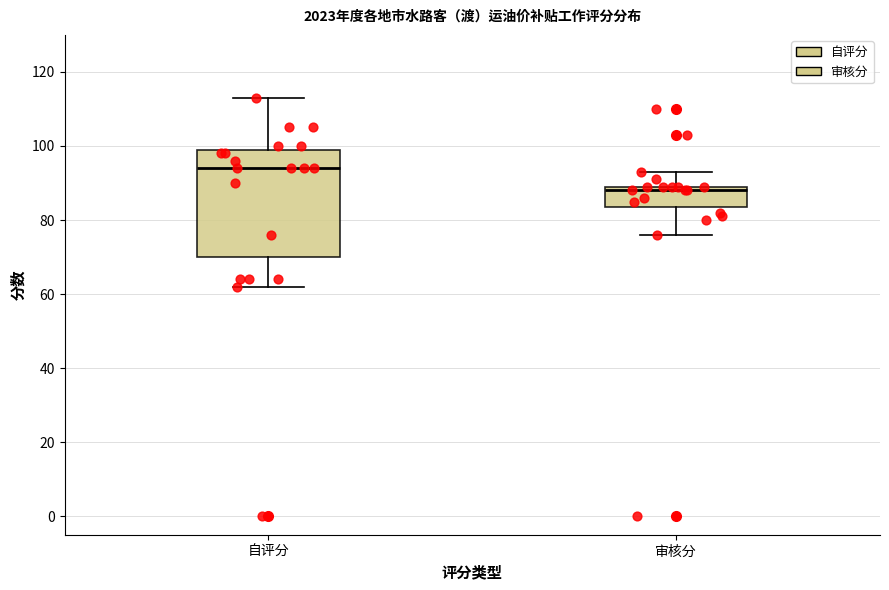

Which box has the lowest median line?

审核分